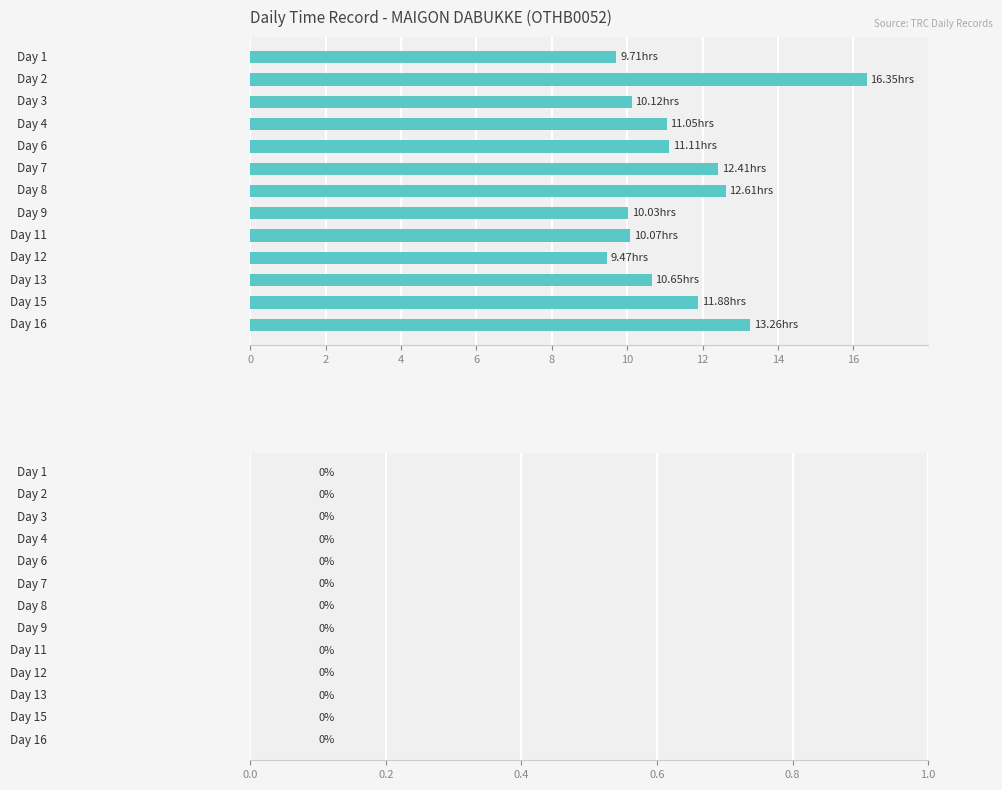

What is the difference between the maximum and minimum values?

6.9